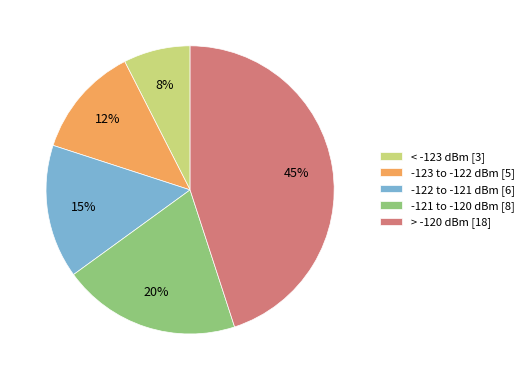

The < -123 dBm [3] slice represents 7% of the pie. True or false?

True